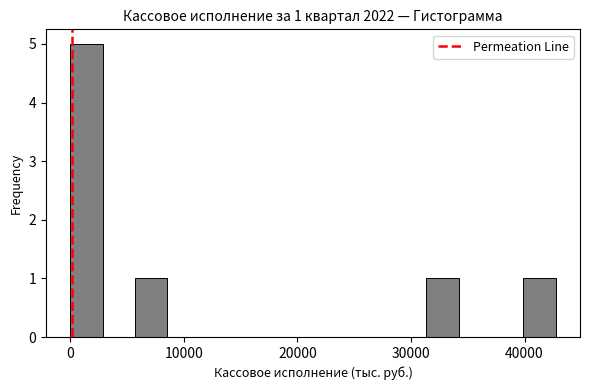

Read against the x-axis, roughly where is the centre of the tallest bar?

1000